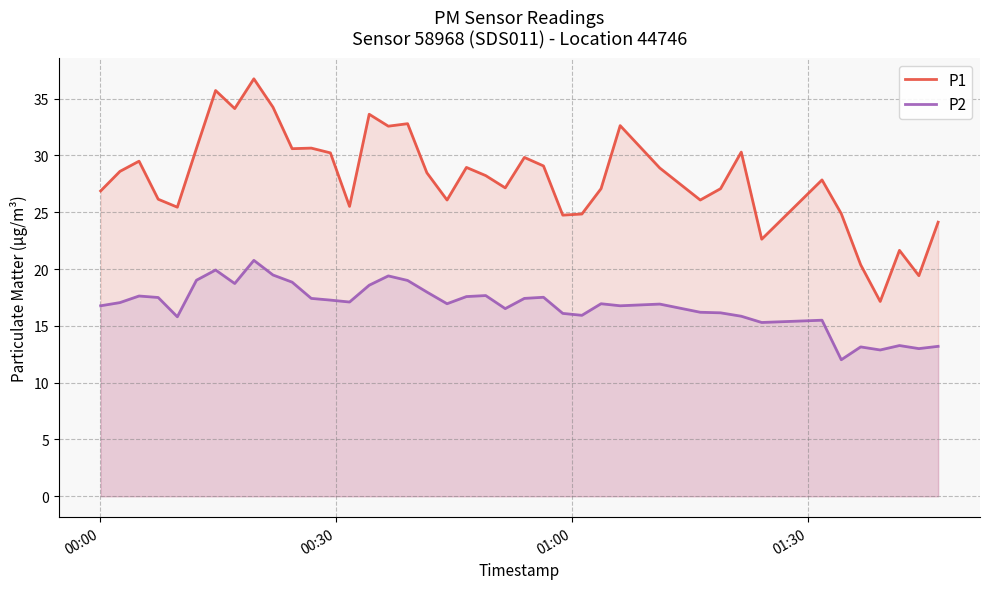

Rank the series by their average value, from lowest to highest.

P2, P1